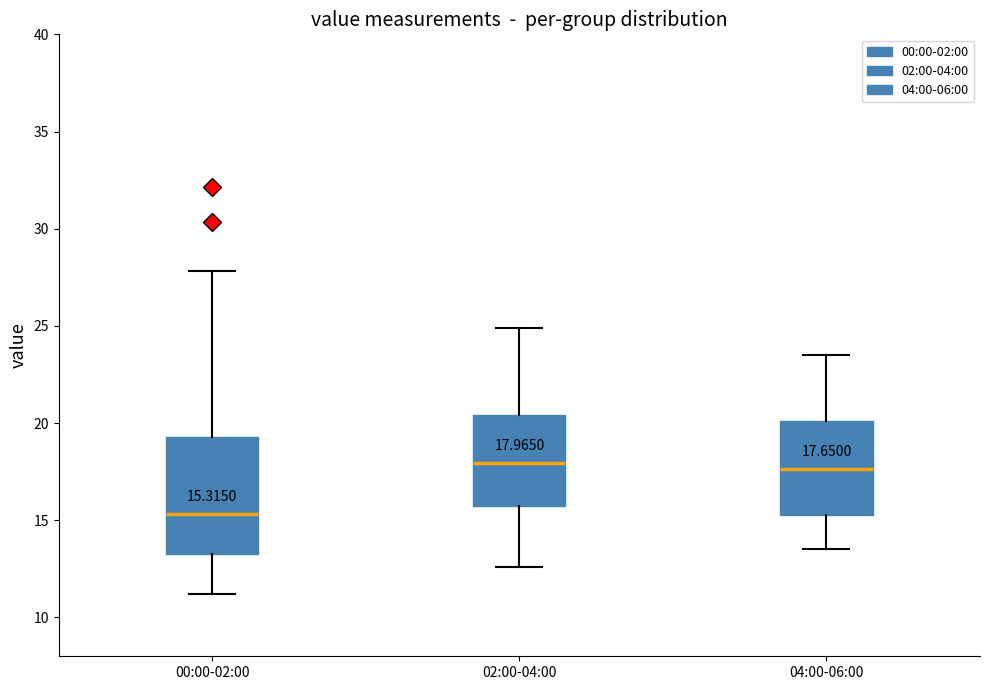

Comparing the boxes themselves (not the whiskers), which one is the tallest?

00:00-02:00